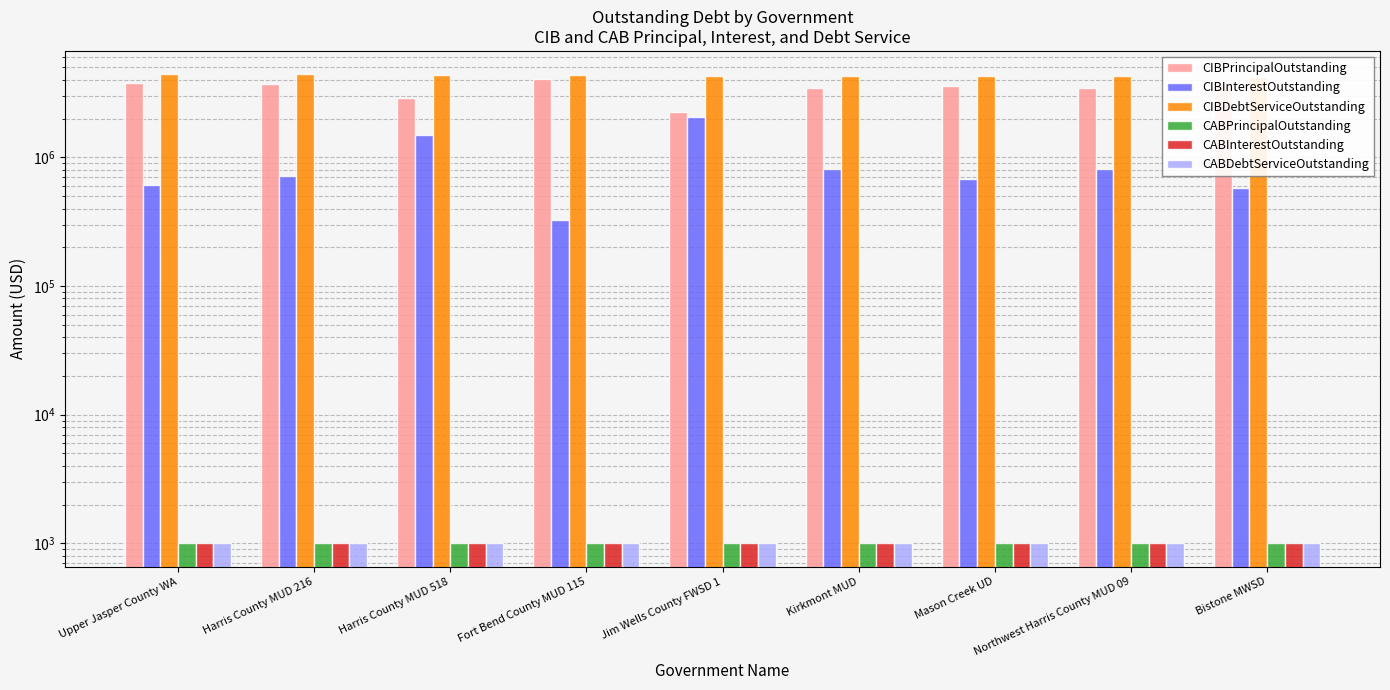

Reading left to right, what are all the values shown in this chart?

CIBPrincipalOutstanding: Upper Jasper County WA=3805000.0	Harris County MUD 216=3690000.0	Harris County MUD 518=2900000.0	Fort Bend County MUD 115=4070000.0	Jim Wells County FWSD 1=2248000.0	Kirkmont MUD=3485000.0	Mason Creek UD=3580000.0	Northwest Harris County MUD 09=3445000.0	Bistone MWSD=3650000.0
CIBInterestOutstanding: Upper Jasper County WA=607780.0	Harris County MUD 216=718564.0	Harris County MUD 518=1502437.5	Fort Bend County MUD 115=325765.7	Jim Wells County FWSD 1=2048644.3	Kirkmont MUD=808000.1	Mason Creek UD=683580.0	Northwest Harris County MUD 09=808750.0	Bistone MWSD=580359.0
CIBDebtServiceOutstanding: Upper Jasper County WA=4412780.0	Harris County MUD 216=4408564.0	Harris County MUD 518=4402437.5	Fort Bend County MUD 115=4395765.7	Jim Wells County FWSD 1=4296644.3	Kirkmont MUD=4293000.1	Mason Creek UD=4263580.0	Northwest Harris County MUD 09=4253750.0	Bistone MWSD=4230359.0
CABPrincipalOutstanding: Upper Jasper County WA=1000.0	Harris County MUD 216=1000.0	Harris County MUD 518=1000.0	Fort Bend County MUD 115=1000.0	Jim Wells County FWSD 1=1000.0	Kirkmont MUD=1000.0	Mason Creek UD=1000.0	Northwest Harris County MUD 09=1000.0	Bistone MWSD=1000.0
CABInterestOutstanding: Upper Jasper County WA=1000.0	Harris County MUD 216=1000.0	Harris County MUD 518=1000.0	Fort Bend County MUD 115=1000.0	Jim Wells County FWSD 1=1000.0	Kirkmont MUD=1000.0	Mason Creek UD=1000.0	Northwest Harris County MUD 09=1000.0	Bistone MWSD=1000.0
CABDebtServiceOutstanding: Upper Jasper County WA=1000.0	Harris County MUD 216=1000.0	Harris County MUD 518=1000.0	Fort Bend County MUD 115=1000.0	Jim Wells County FWSD 1=1000.0	Kirkmont MUD=1000.0	Mason Creek UD=1000.0	Northwest Harris County MUD 09=1000.0	Bistone MWSD=1000.0